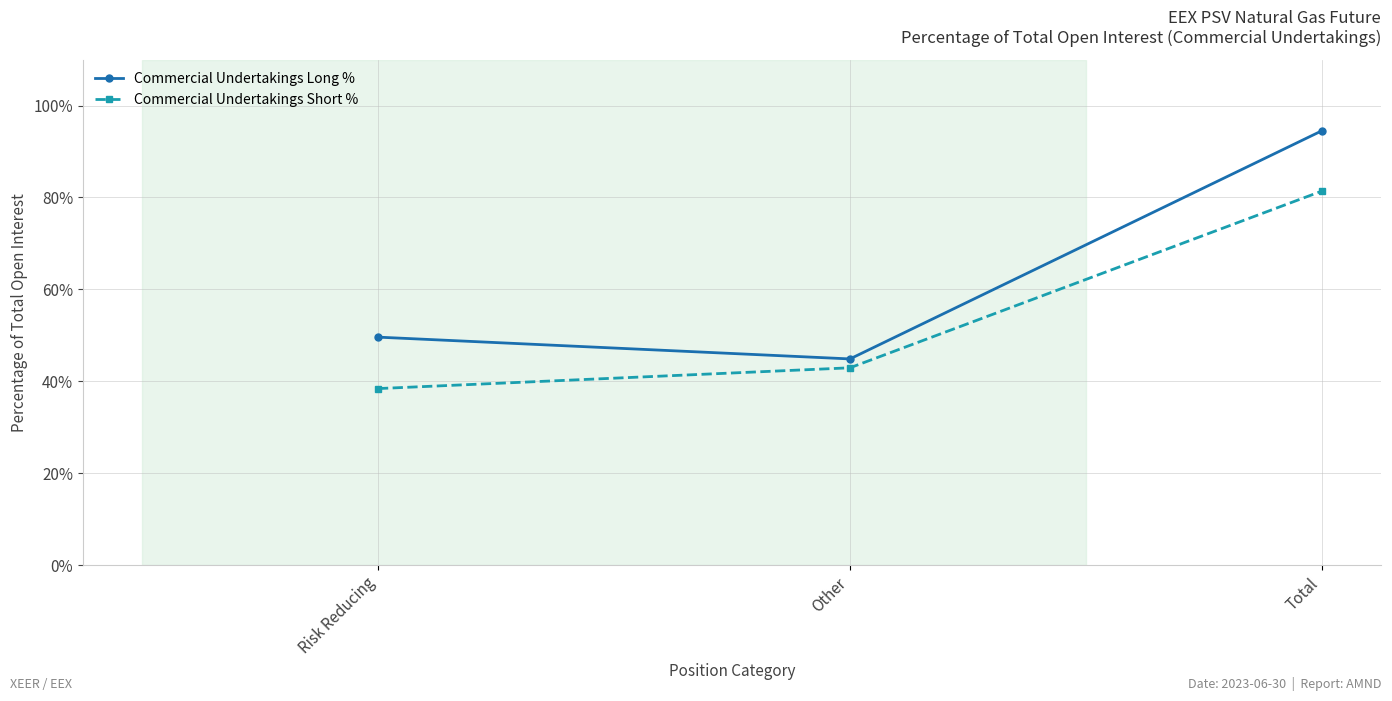

Read the Commercial Undertakings Short % value at Risk Reducing.

38.4